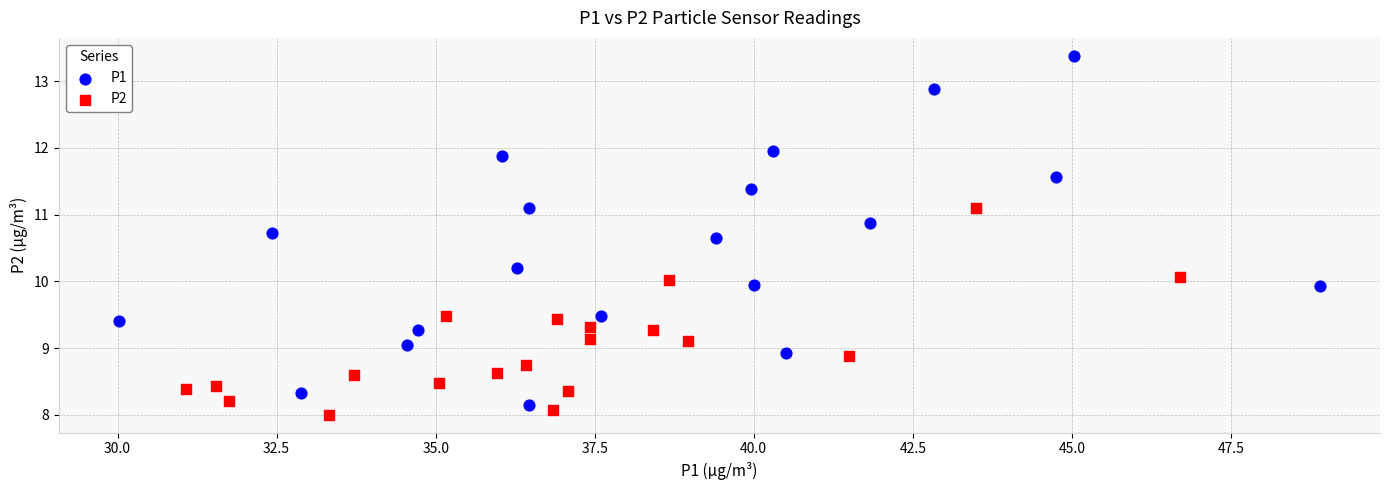

Which series has the largest Y range (max minus min)?

P1